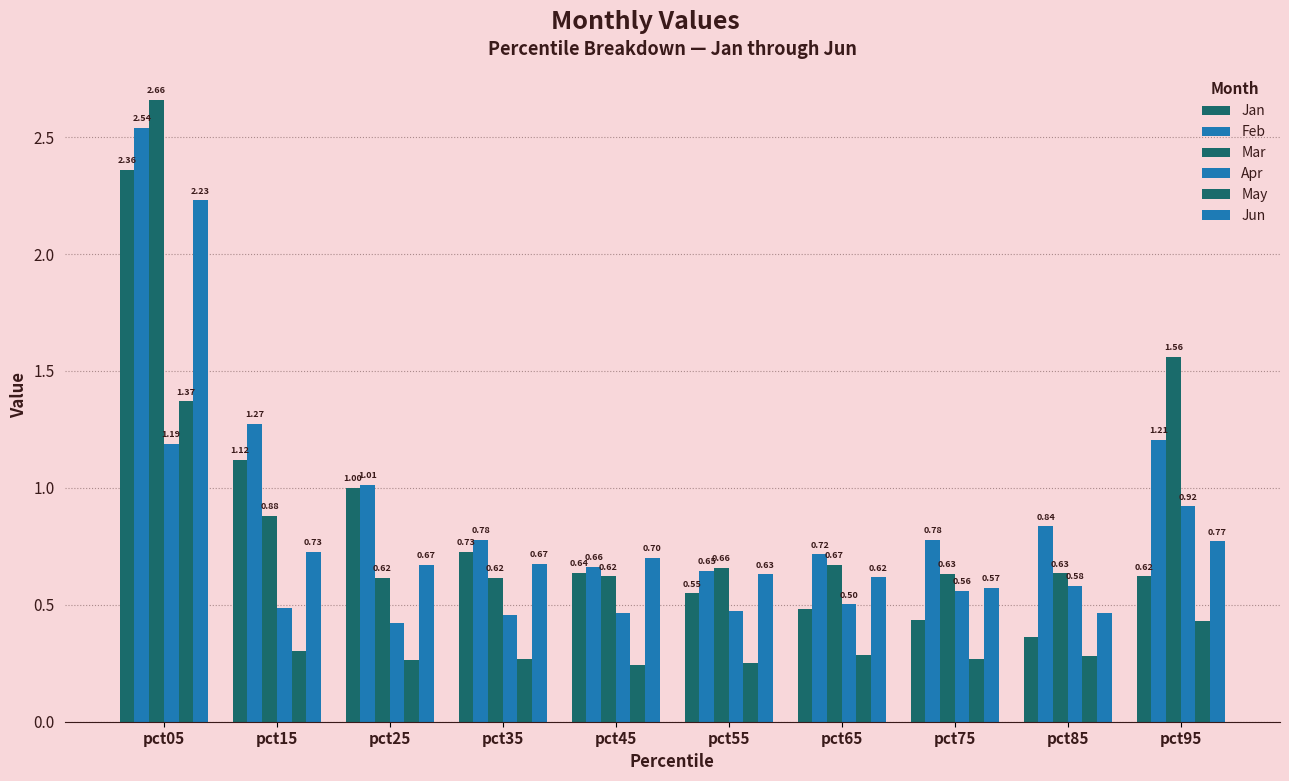

The Feb series shows 4.0 at pct05. True or false?

False